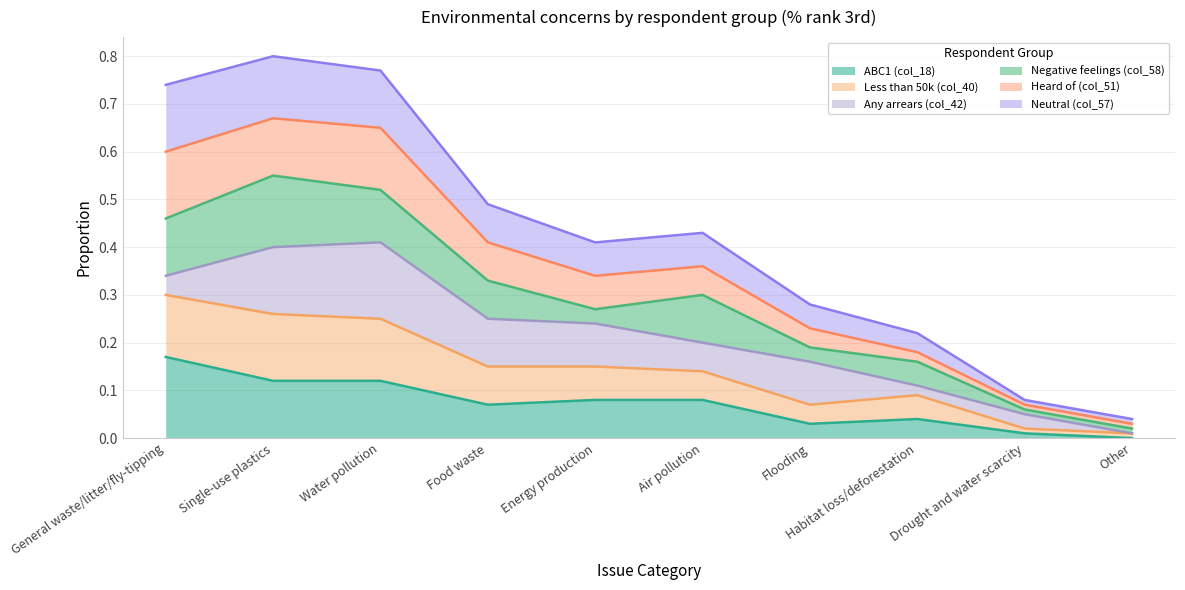

What is the sum of all ABC1 (col_18) values?

0.7